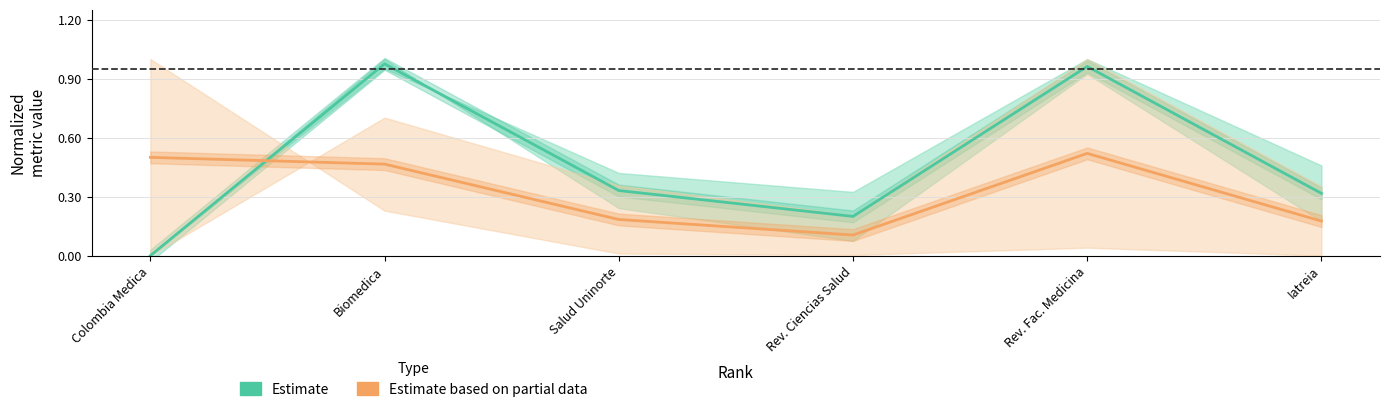

After their last crossing, which series has the higher values: Estimate or Estimate based on partial data?

Estimate